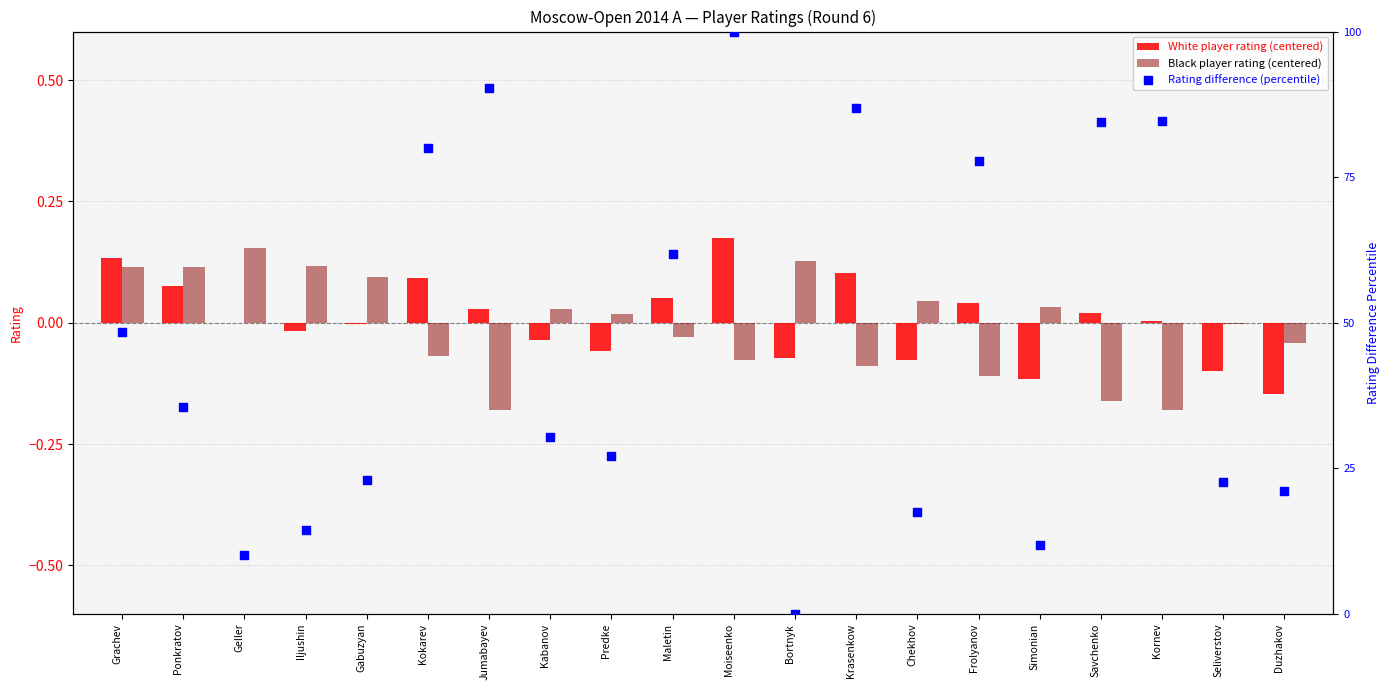

Is the value of Black player rating (centered) at Simonian greater than the value of Rating difference (percentile) at Simonian?

No